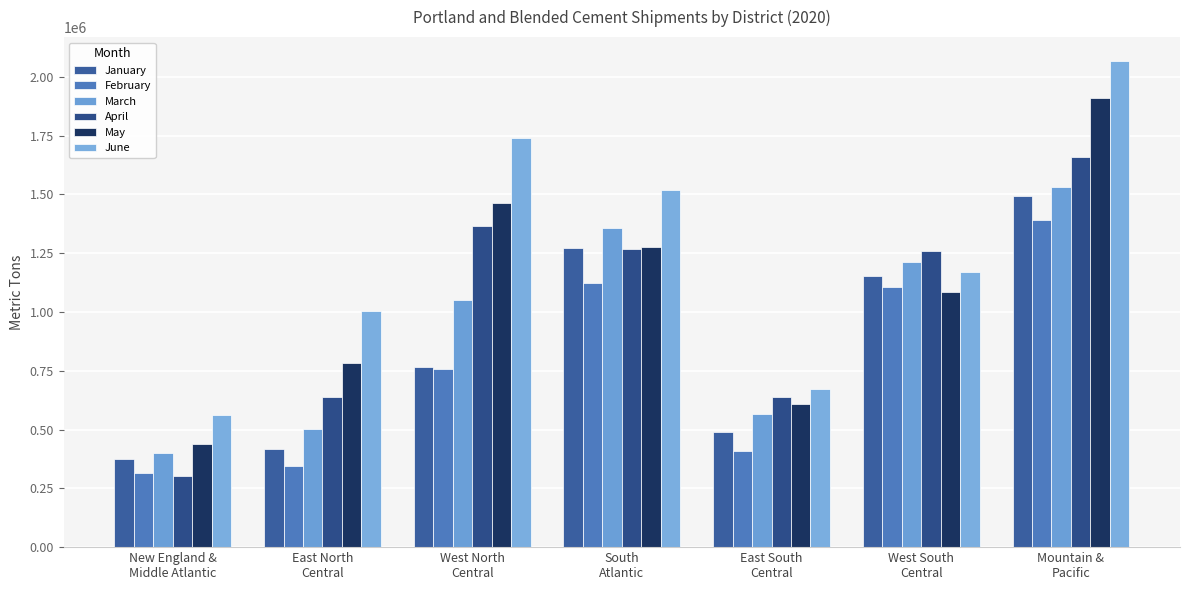

Which has a higher value, South
Atlantic or New England &
Middle Atlantic?

South
Atlantic